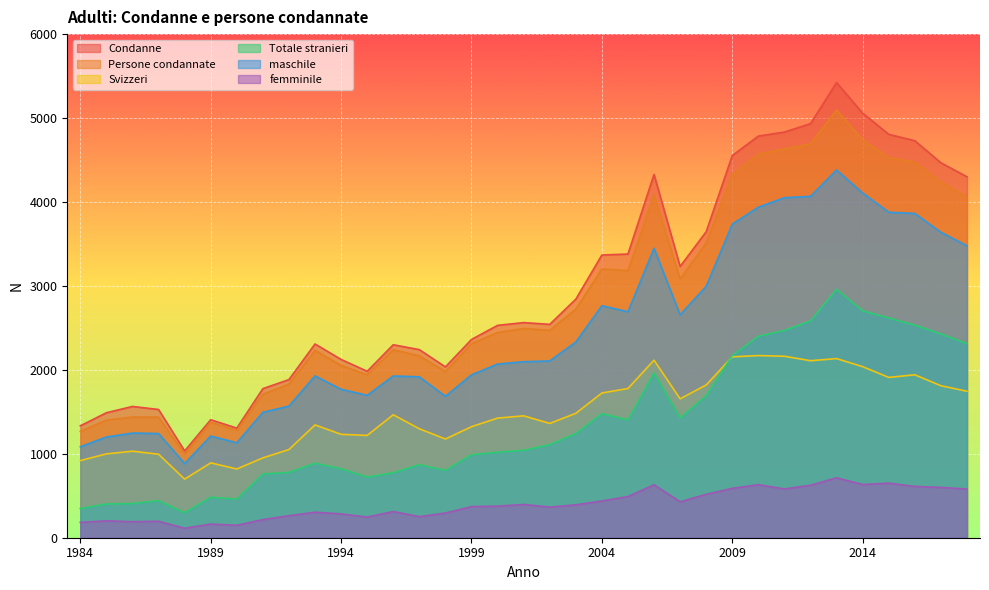

How many lines are shown in the chart?

6